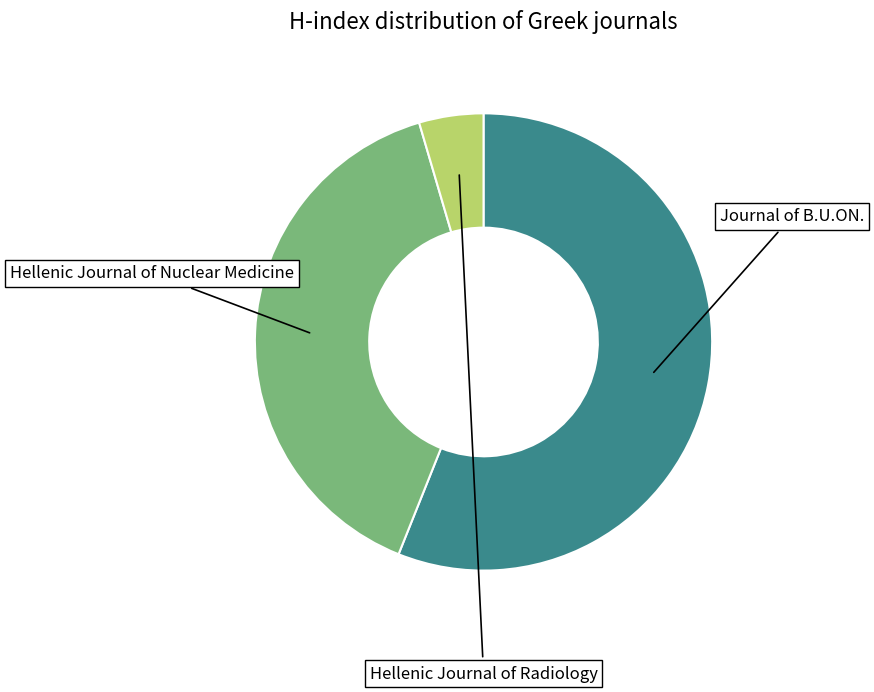

Is there any slice that represents more than half of the pie?

Yes